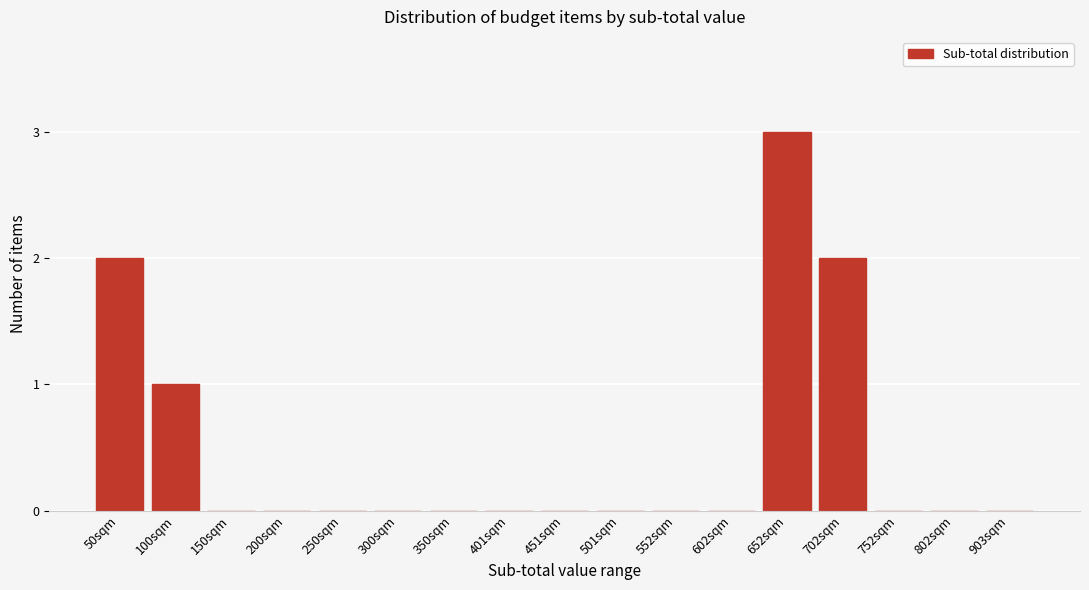

Reading left to right, list all the values displayed in this chart.

50sqm=2	100sqm=1	150sqm=0	200sqm=0	250sqm=0	300sqm=0	350sqm=0	401sqm=0	451sqm=0	501sqm=0	552sqm=0	602sqm=0	652sqm=3	702sqm=2	752sqm=0	802sqm=0	903sqm=0